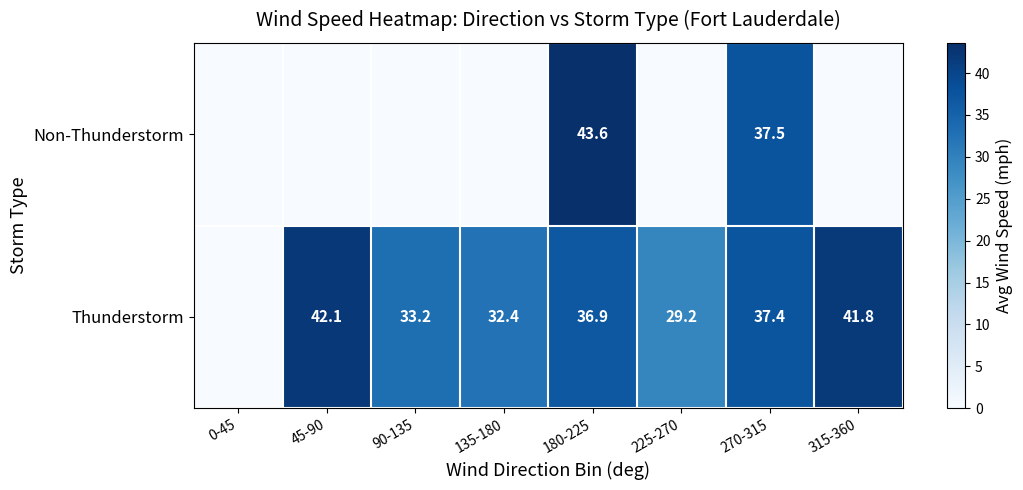

True or false: Non-Thunderstorm has a value of 49.8 at 270-315.

False